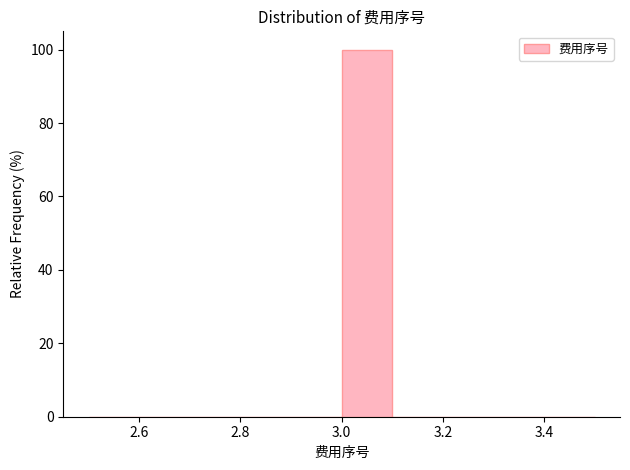

Over which range of the x-axis is the bar tallest?

3.0 to 3.1